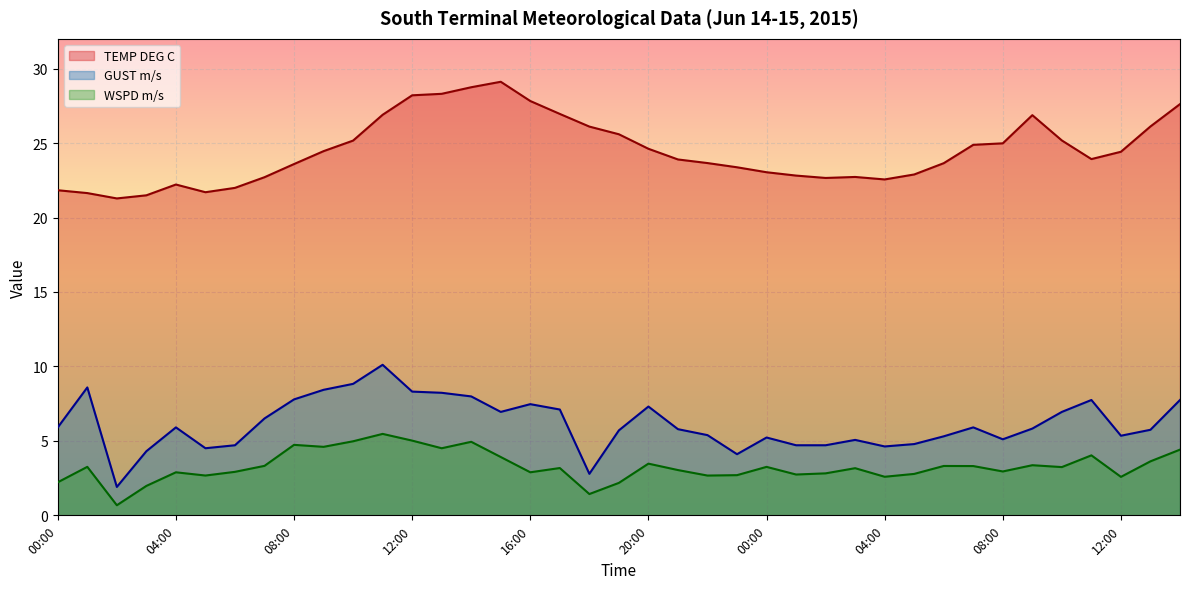

List the series in order of their peak value, highest first.

TEMP DEG C, GUST m/s, WSPD m/s